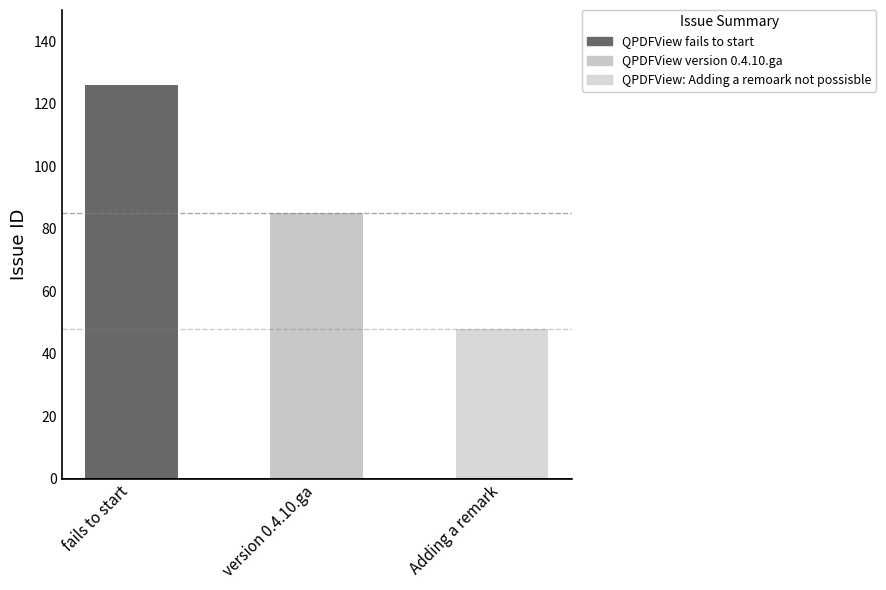

What is the difference between the maximum and minimum values?

78